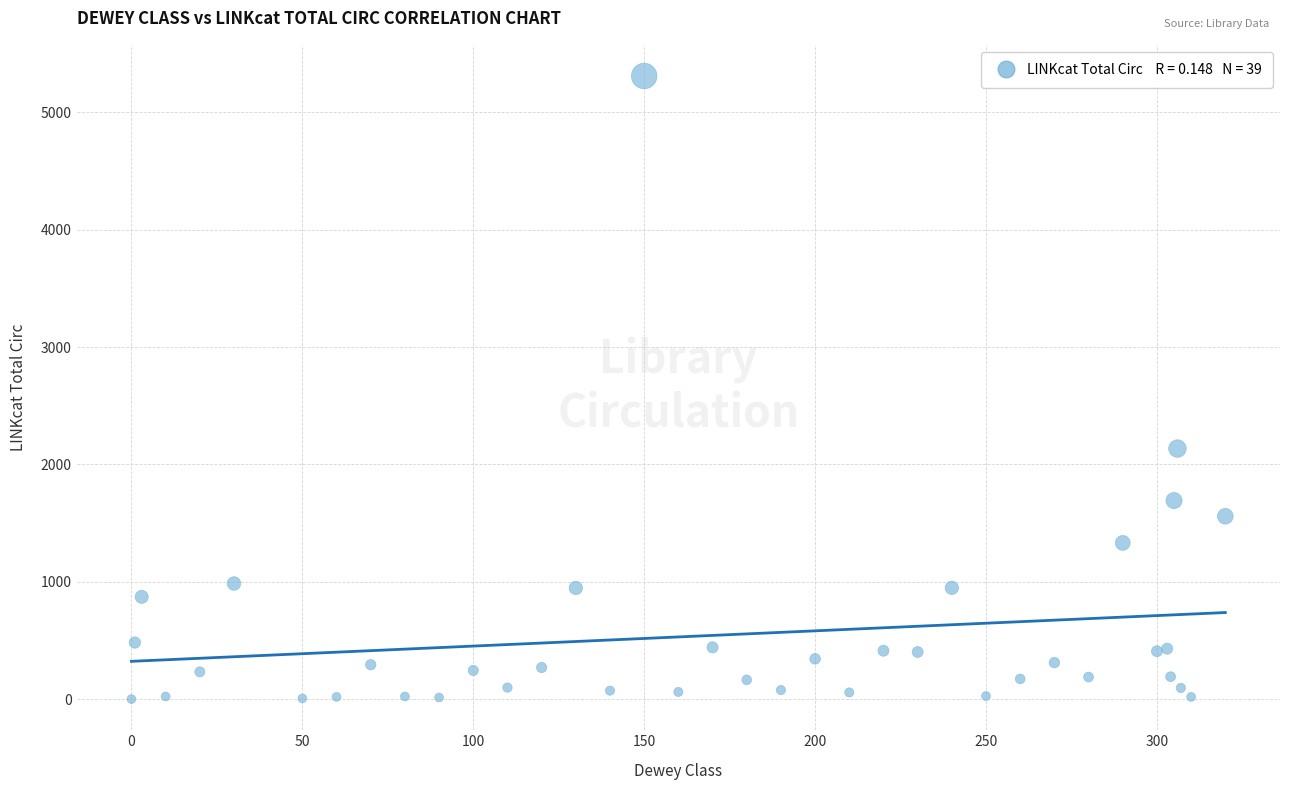

What Y value in the scatter plot is closest to 2655?

2135